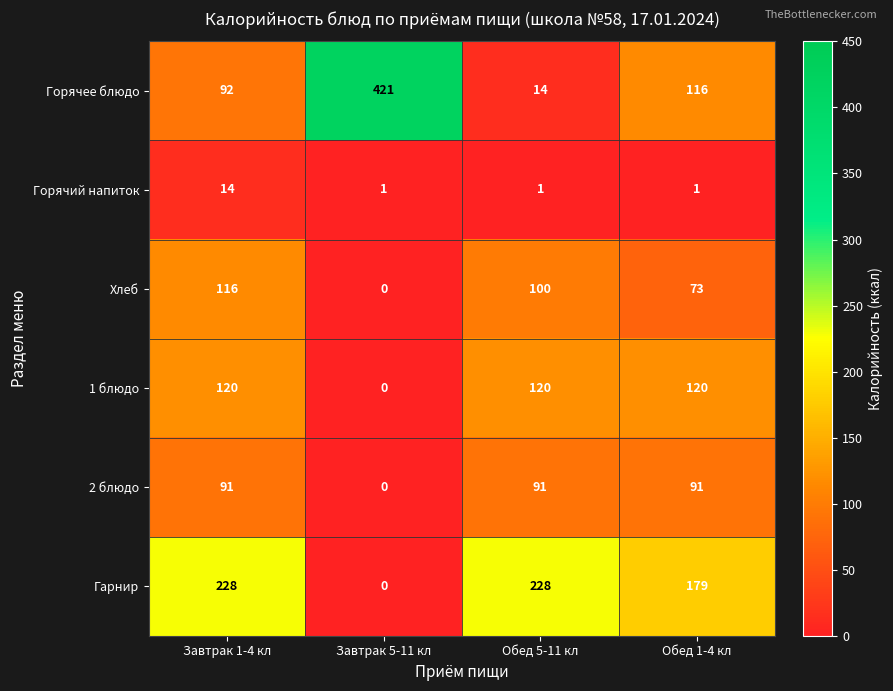

Reading left to right, what are all the values shown in this chart?

Горячее блюдо: 92	421	14	116
Горячий напиток: 14	1	1	1
Хлеб: 116	0	100	73
1 блюдо: 120	0	120	120
2 блюдо: 91	0	91	91
Гарнир: 228	0	228	179